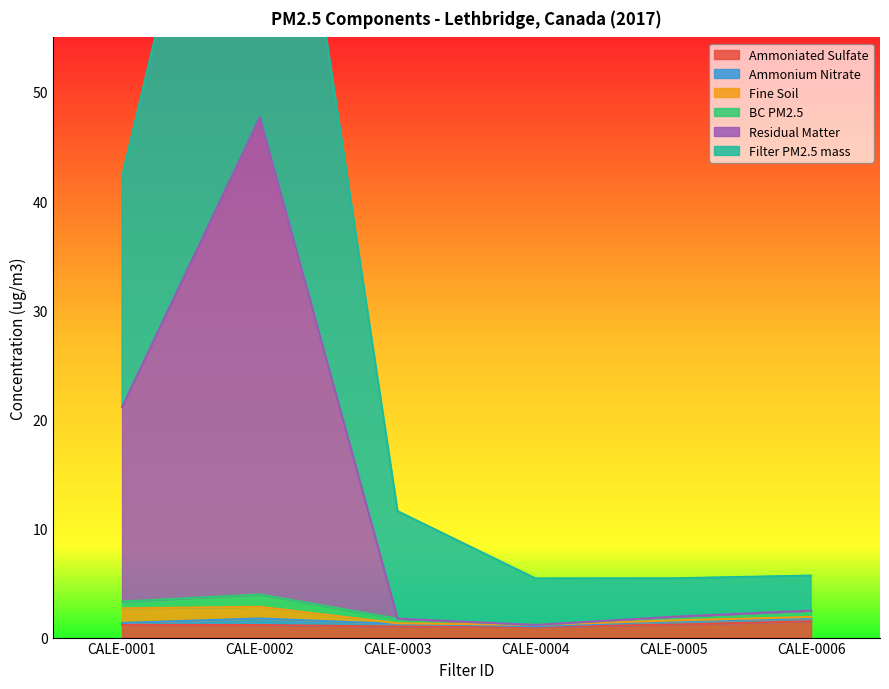

Is it true that Ammoniated Sulfate equals 1.5 at CALE-0006?

True